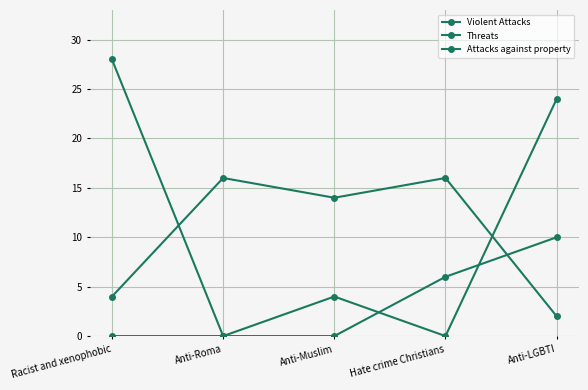

What is the sum of all Attacks against property values?

52